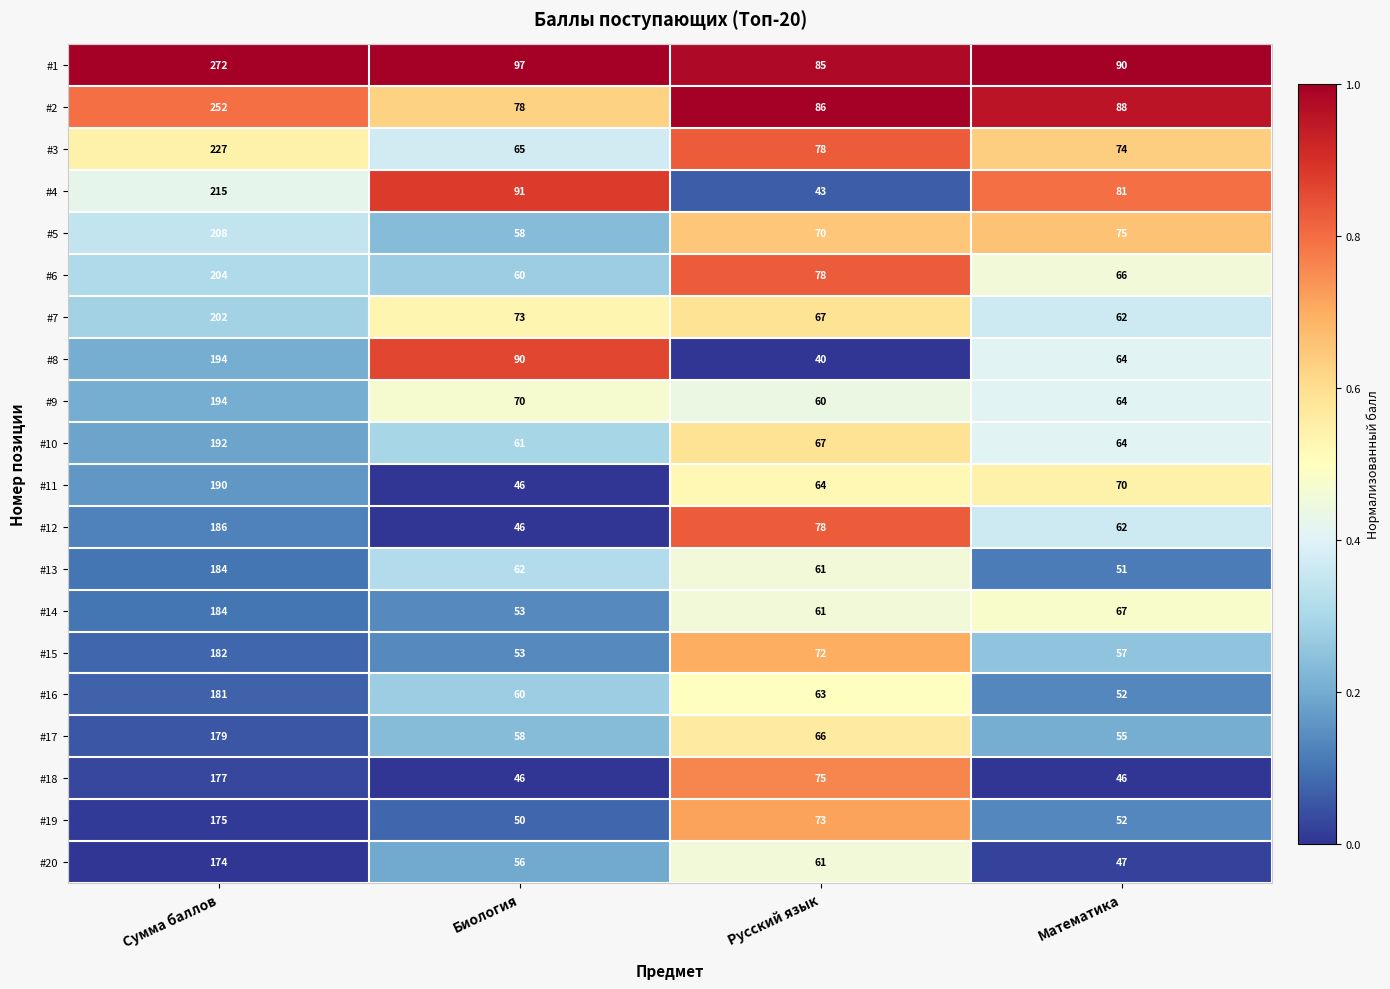

Rank the categories by #5 value from lowest to highest.

Биология, Русский язык, Математика, Сумма баллов